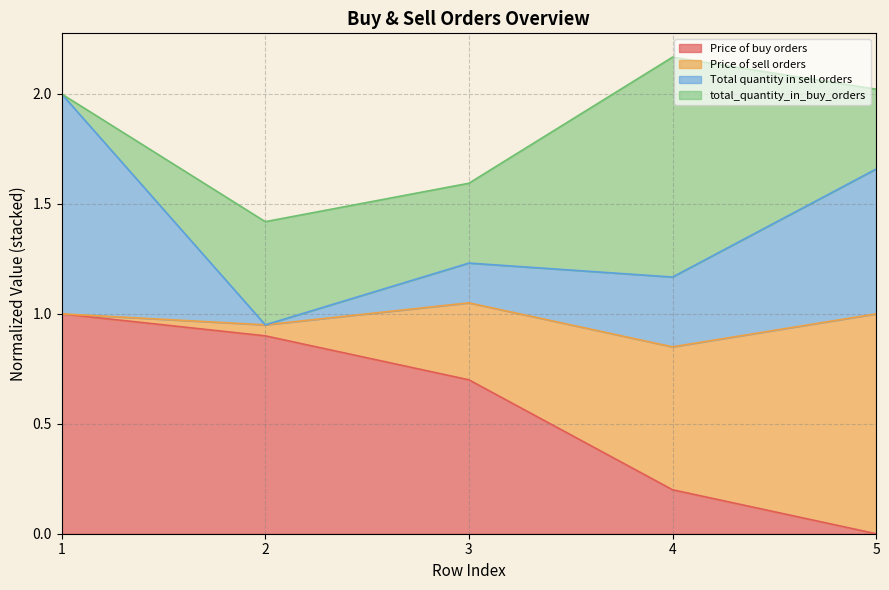

The Price of buy orders series shows 0.3 at 1. True or false?

False